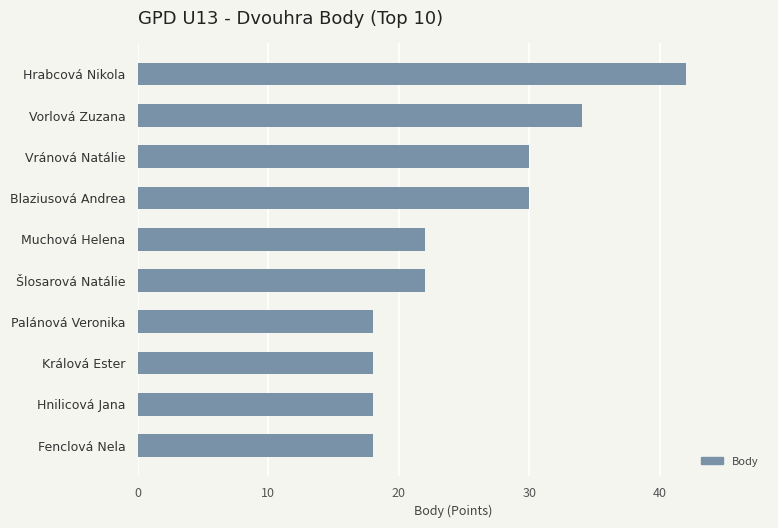

Reading bottom to top, what are all the values shown in this chart?

Fenclová Nela=18	Hnilicová Jana=18	Králová Ester=18	Palánová Veronika=18	Šlosarová Natálie=22	Muchová Helena=22	Blaziusová Andrea=30	Vránová Natálie=30	Vorlová Zuzana=34	Hrabcová Nikola=42